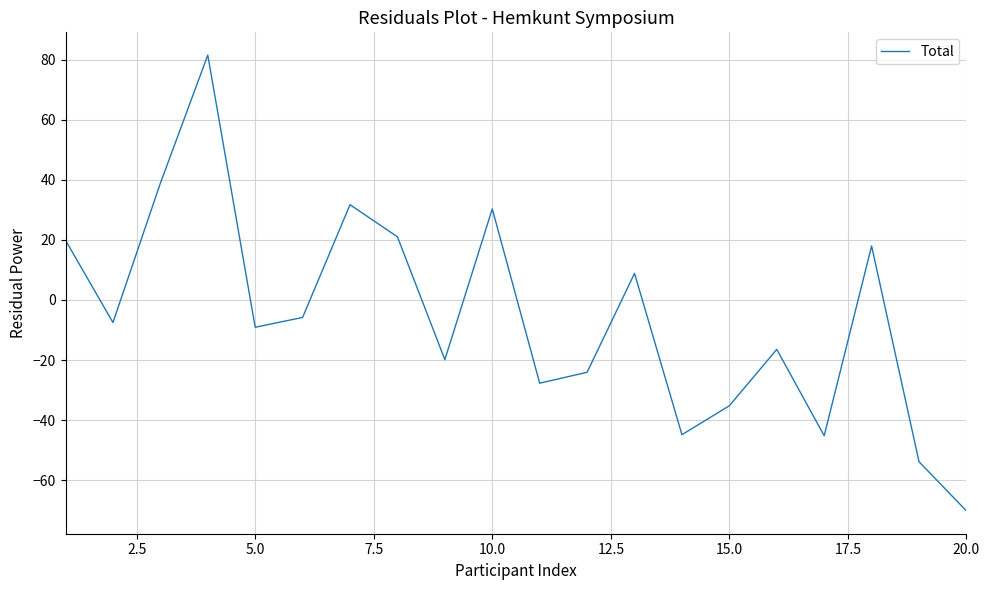

True or false: there are more than 2 points higher than both neighbors.

True